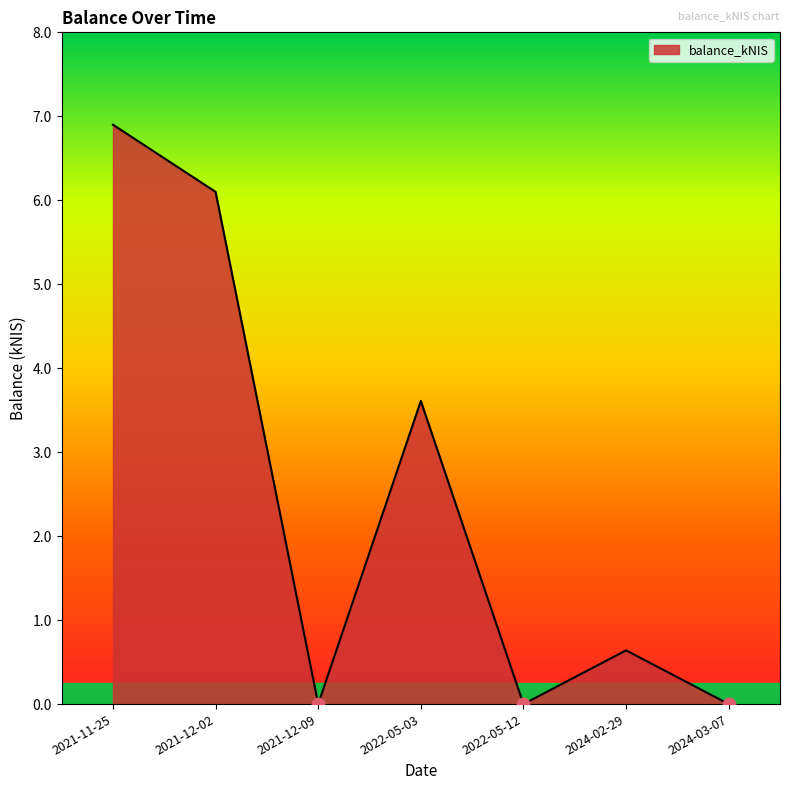

What is the ratio of the value at 2021-12-02 to the value at 2021-11-25?

0.9